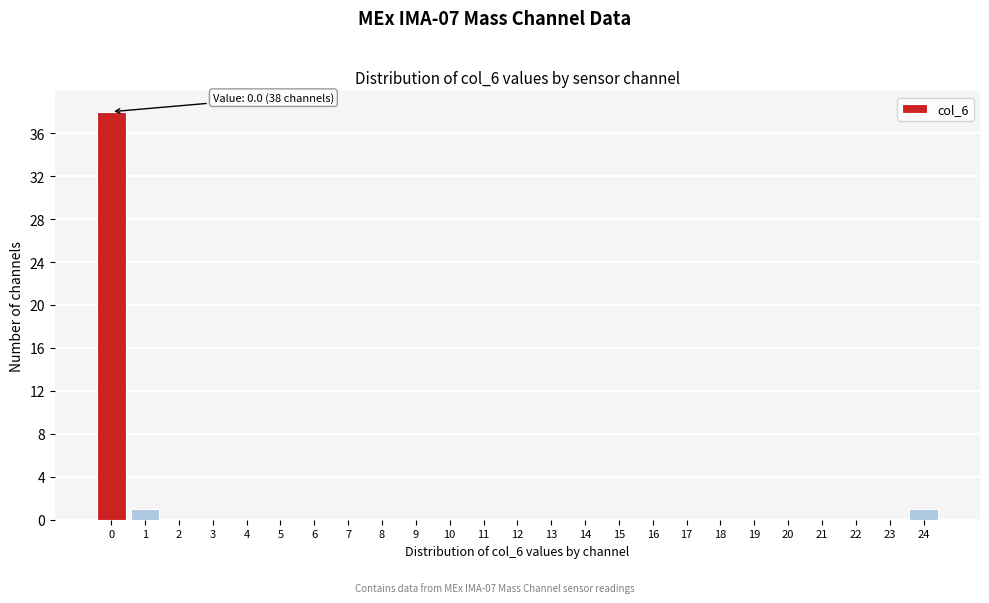

Reading left to right, transcribe all the data shown in this chart.

0=38	1=1	2=0	3=0	4=0	5=0	6=0	7=0	8=0	9=0	10=0	11=0	12=0	13=0	14=0	15=0	16=0	17=0	18=0	19=0	20=0	21=0	22=0	23=0	24=1